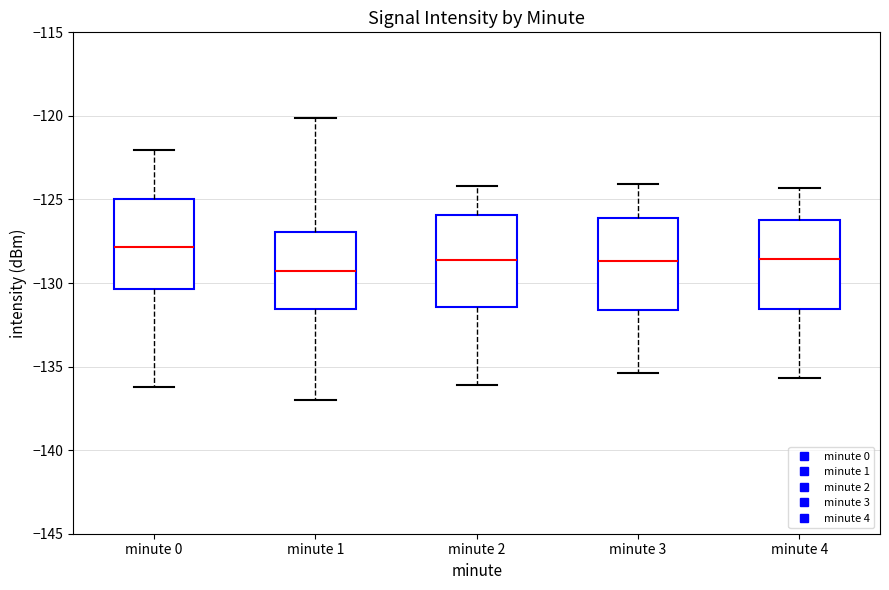

Reading left to right, transcribe this box plot: for each box, give where its median line is, the range the box spans, and where its two whiskers end, as read against the y-axis. The values are not printed on the chart, so give them approximately, as read against the axis.

minute 0: median -128.0, box -130.5 to -125.0, whiskers -136.0 to -122.0
minute 1: median -129.5, box -131.5 to -127.0, whiskers -137.0 to -120.0
minute 2: median -128.5, box -131.5 to -126.0, whiskers -136.0 to -124.0
minute 3: median -128.5, box -131.5 to -126.0, whiskers -135.5 to -124.0
minute 4: median -128.5, box -131.5 to -126.0, whiskers -135.5 to -124.5